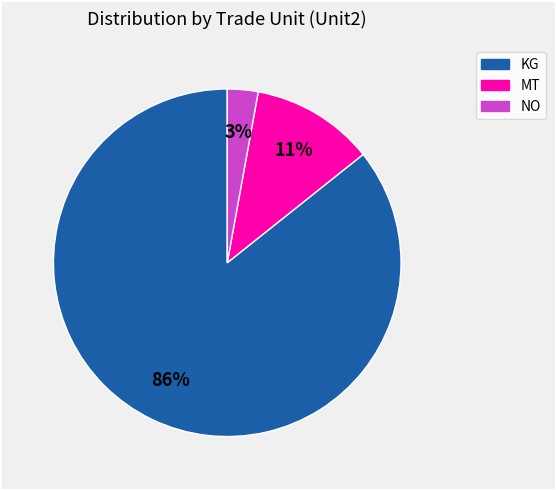

Do MT and KG together represent more than half of the pie?

Yes